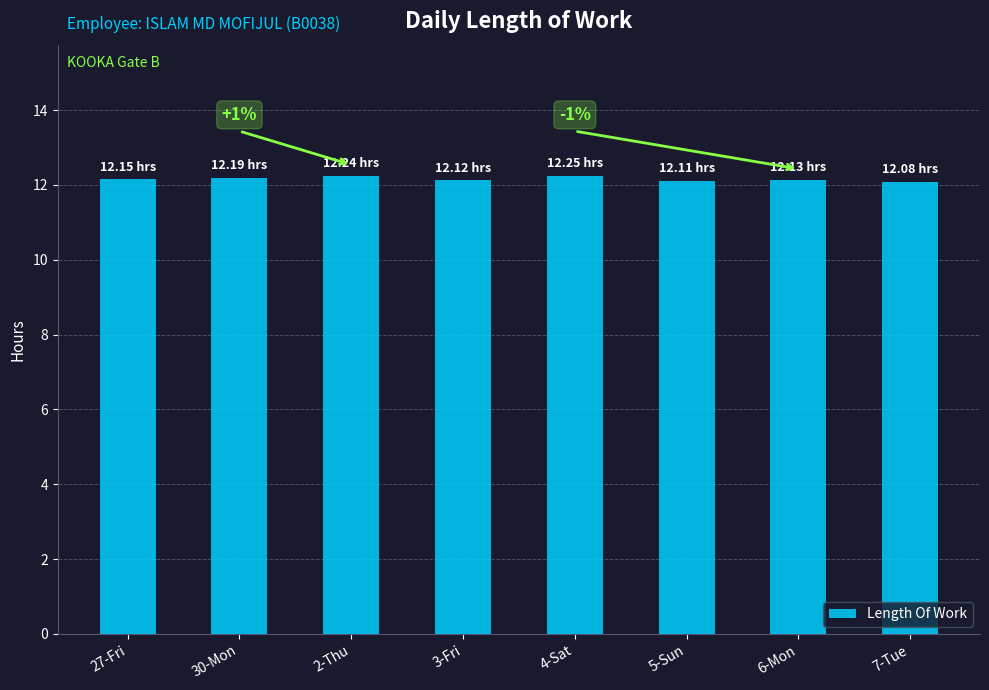

What is the average value?

12.2